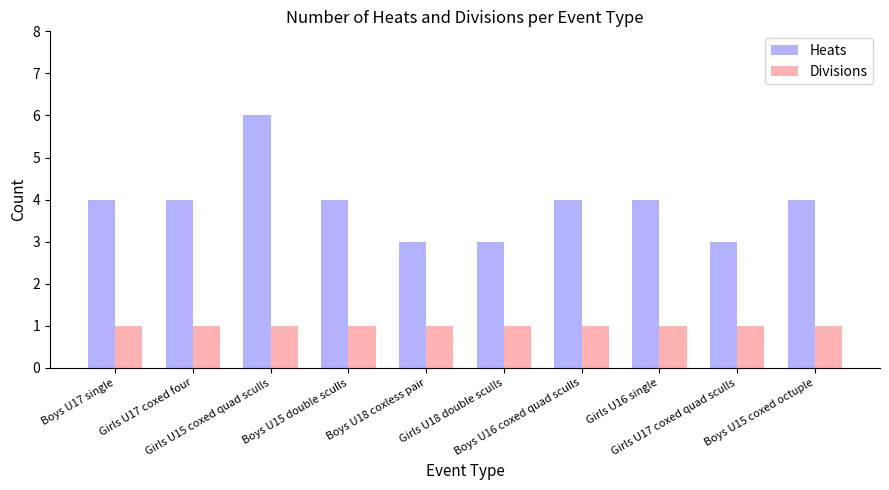

What is the minimum value for Heats?

3